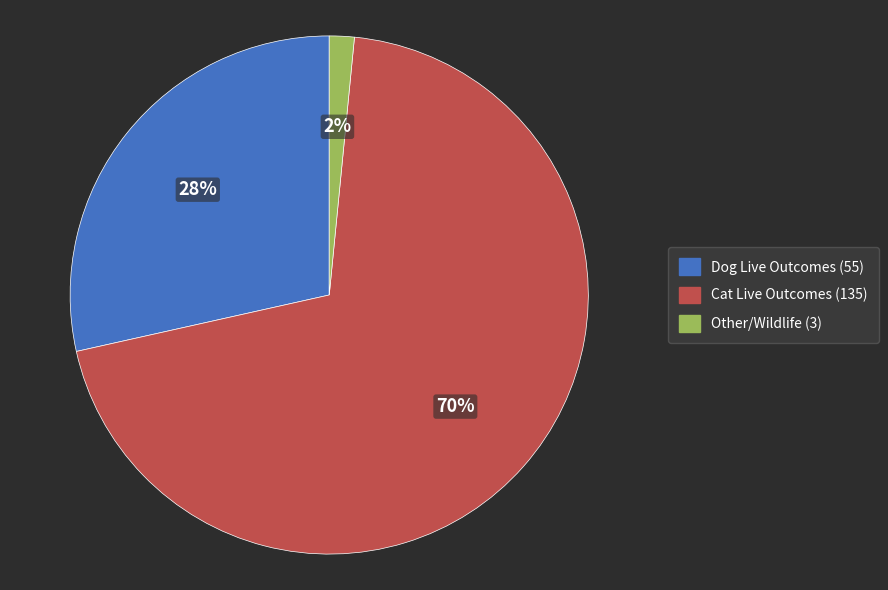

What is the smallest slice in the pie chart?

Other/Wildlife (3)